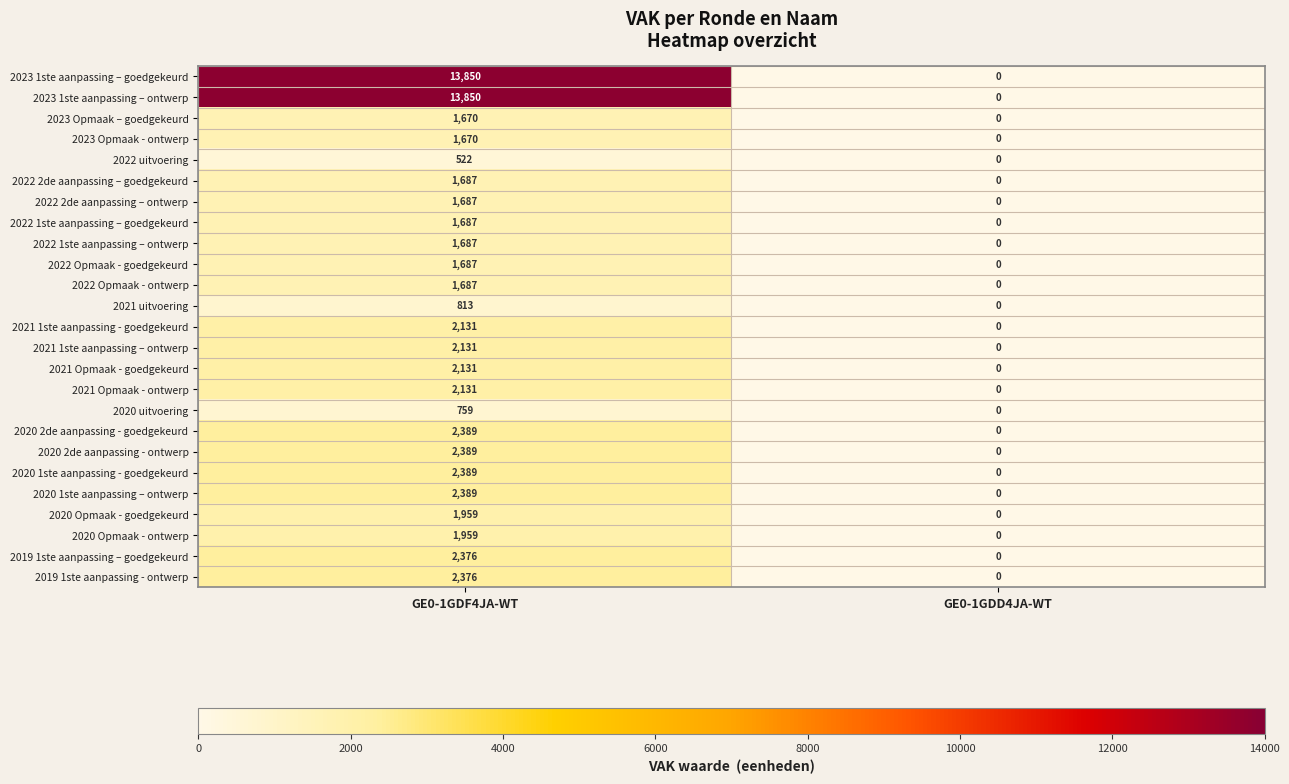

At which category is the sum across all series the highest?

GE0-1GDF4JA-WT